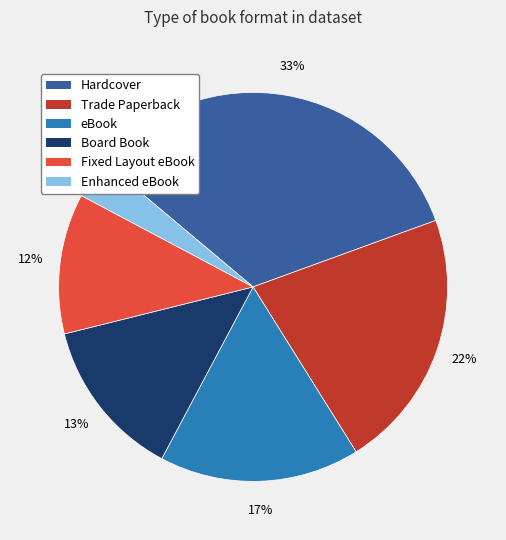

Which category has the smallest portion of the pie?

Enhanced eBook